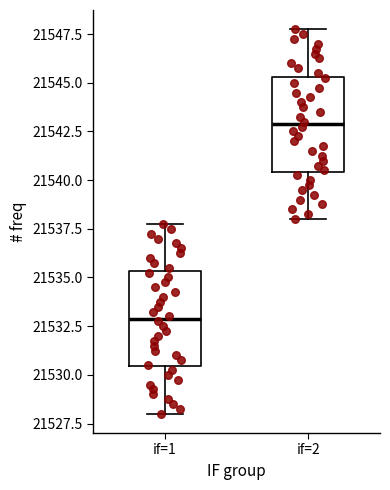

Reading left to right, transcribe this box plot: for each box, give where its median line is, the range the box spans, and where its two whiskers end, as read against the y-axis. The values are not printed on the chart, so give them approximately, as read against the axis.

if=1: median 21533.0, box 21530.5 to 21535.5, whiskers 21528.0 to 21538.0
if=2: median 21543.0, box 21540.5 to 21545.5, whiskers 21538.0 to 21548.0